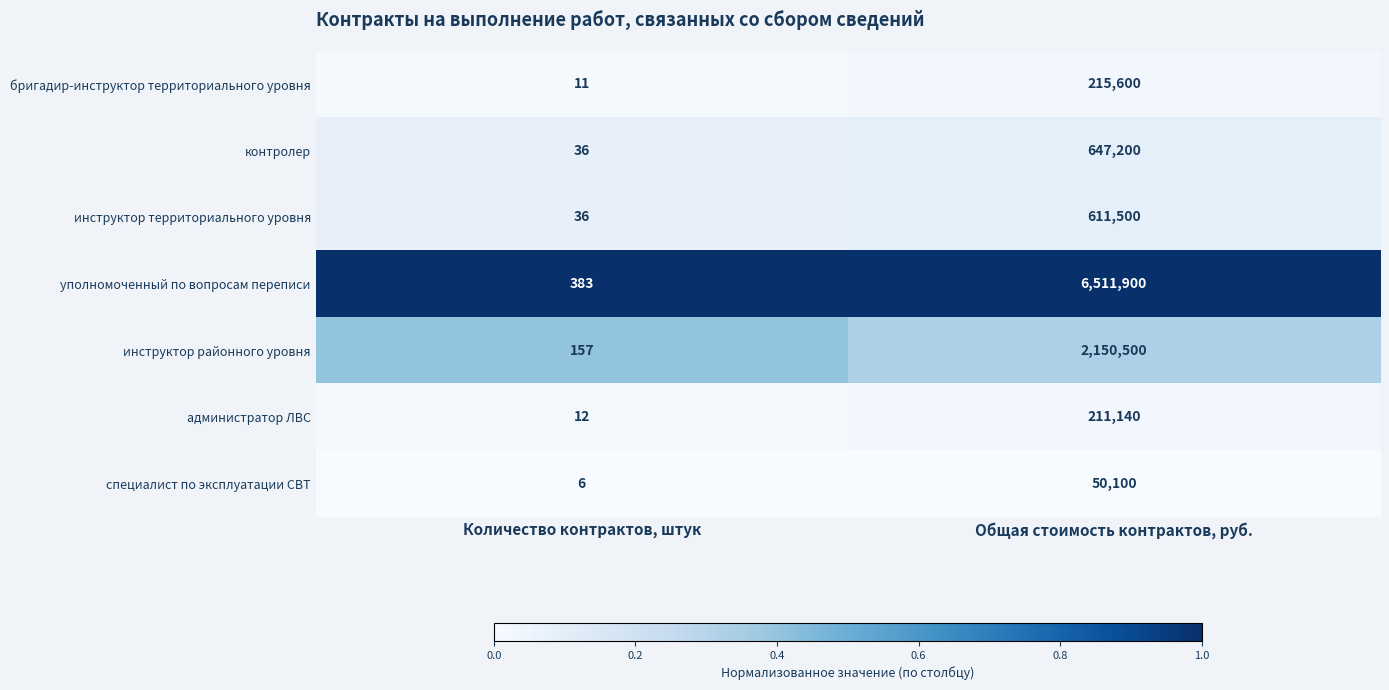

List the series in order of their peak value, highest first.

уполномоченный по вопросам переписи, инструктор районного уровня, контролер, инструктор территориального уровня, бригадир-инструктор территориального уровня, администратор ЛВС, специалист по эксплуатации СВТ